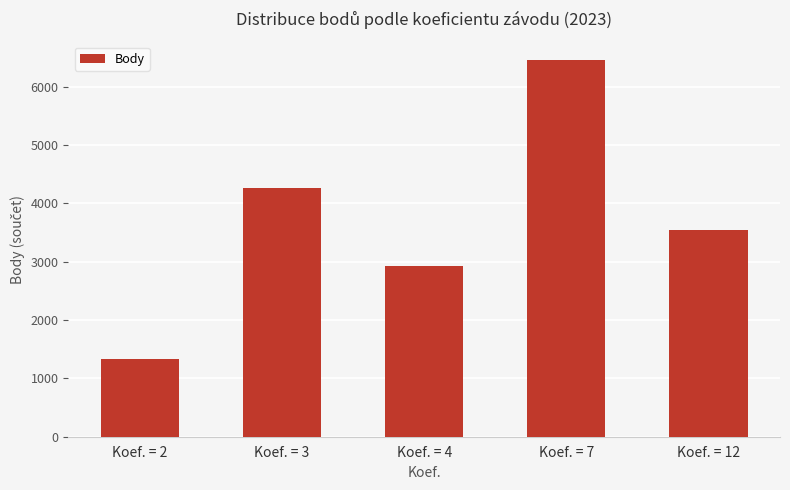

List the labels in order of value, smallest first.

Koef. = 2, Koef. = 4, Koef. = 12, Koef. = 3, Koef. = 7